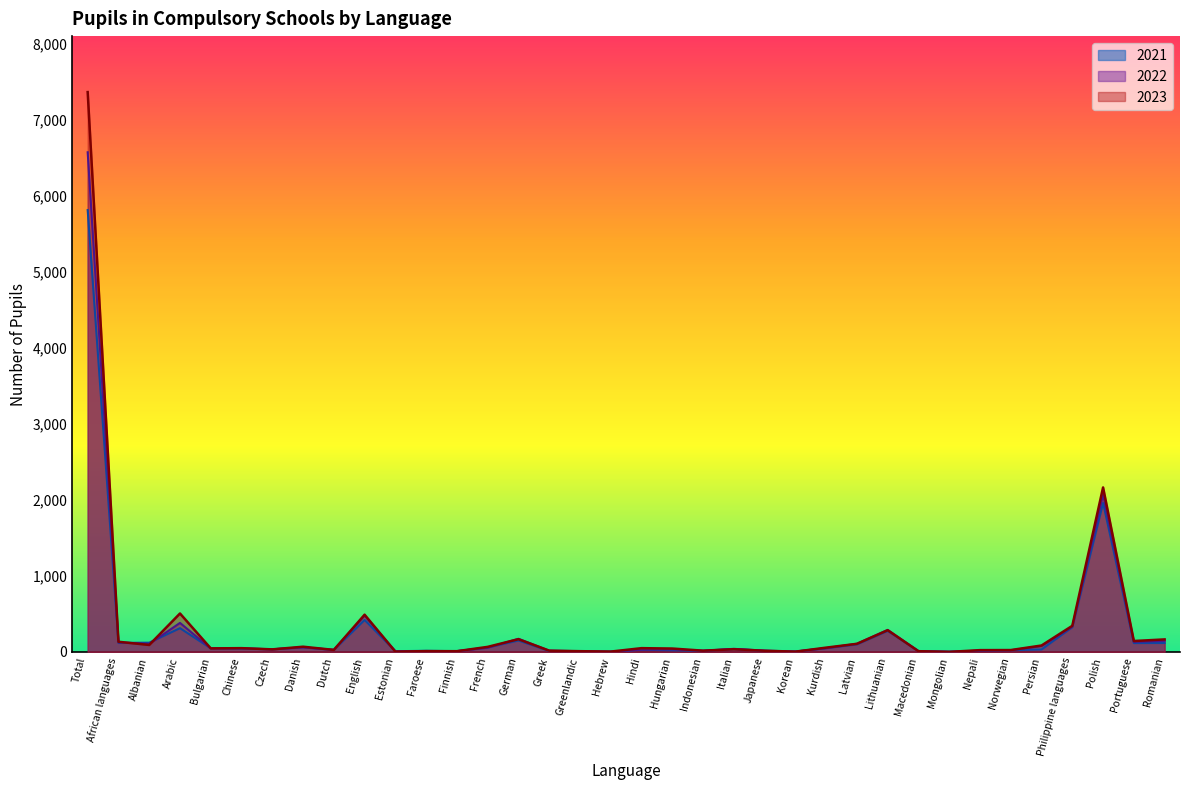

At Total, list the series in order from smallest to largest.

2021, 2022, 2023